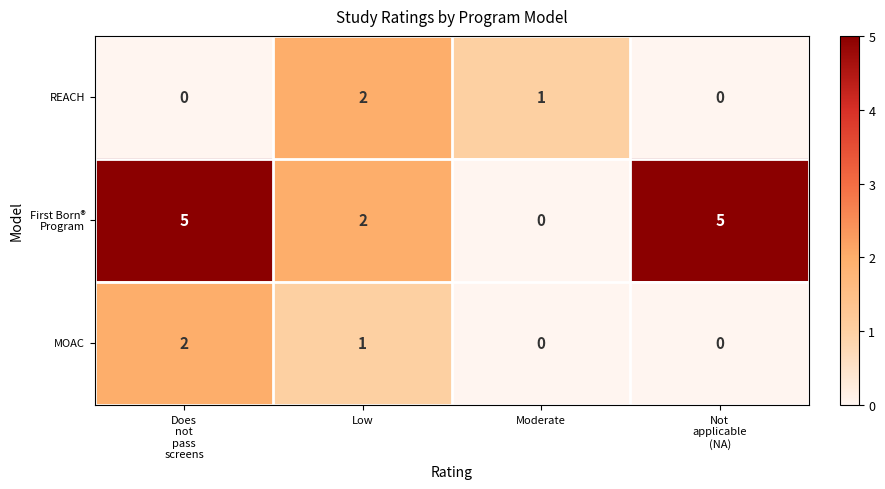

How many distinct data groups are displayed?

3